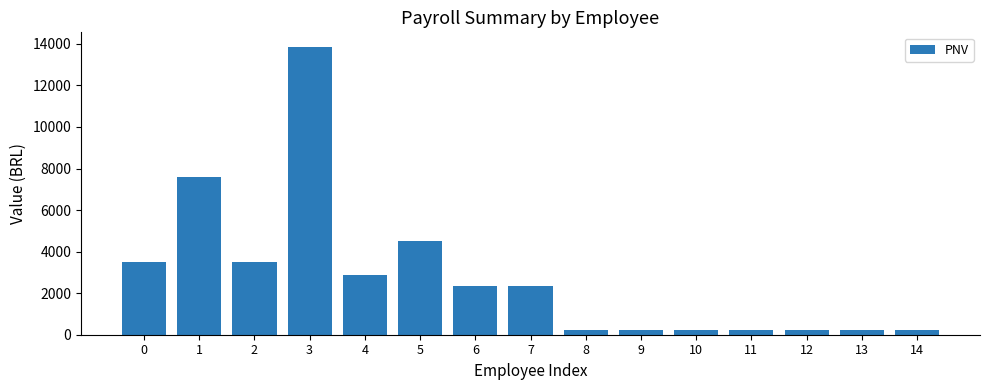

What is the sum of the values at 3 and 5?

18361.6